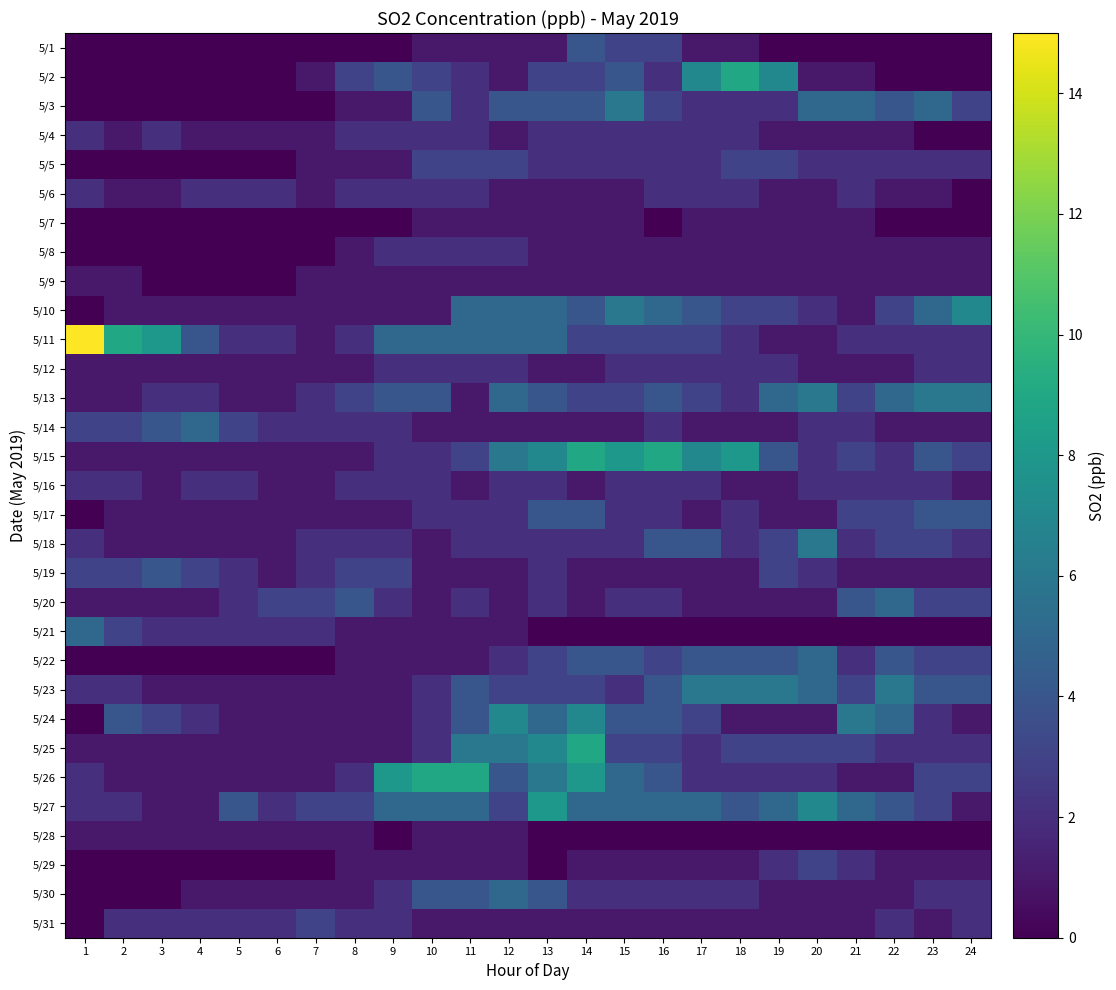

Reading left to right, list all the values displayed in this chart.

5/1: 1=0	2=0	3=0	4=0	5=0	6=0	7=0	8=0	9=0	10=1	11=1	12=1	13=1	14=4	15=3	16=3	17=1	18=1	19=0	20=0	21=0	22=0	23=0	24=0
5/2: 1=0	2=0	3=0	4=0	5=0	6=0	7=1	8=3	9=4	10=3	11=2	12=1	13=3	14=3	15=4	16=2	17=7	18=9	19=7	20=1	21=1	22=0	23=0	24=0
5/3: 1=0	2=0	3=0	4=0	5=0	6=0	7=0	8=1	9=1	10=4	11=2	12=4	13=4	14=4	15=6	16=3	17=2	18=2	19=2	20=5	21=5	22=4	23=5	24=3
5/4: 1=2	2=1	3=2	4=1	5=1	6=1	7=1	8=2	9=2	10=2	11=2	12=1	13=2	14=2	15=2	16=2	17=2	18=2	19=1	20=1	21=1	22=1	23=0	24=0
5/5: 1=0	2=0	3=0	4=0	5=0	6=0	7=1	8=1	9=1	10=3	11=3	12=3	13=2	14=2	15=2	16=2	17=2	18=3	19=3	20=2	21=2	22=2	23=2	24=2
5/6: 1=2	2=1	3=1	4=2	5=2	6=2	7=1	8=2	9=2	10=2	11=2	12=1	13=1	14=1	15=1	16=2	17=2	18=2	19=1	20=1	21=2	22=1	23=1	24=0
5/7: 1=0	2=0	3=0	4=0	5=0	6=0	7=0	8=0	9=0	10=1	11=1	12=1	13=1	14=1	15=1	16=0	17=1	18=1	19=1	20=1	21=1	22=0	23=0	24=0
5/8: 1=0	2=0	3=0	4=0	5=0	6=0	7=0	8=1	9=2	10=2	11=2	12=2	13=1	14=1	15=1	16=1	17=1	18=1	19=1	20=1	21=1	22=1	23=1	24=1
5/9: 1=1	2=1	3=0	4=0	5=0	6=0	7=1	8=1	9=1	10=1	11=1	12=1	13=1	14=1	15=1	16=1	17=1	18=1	19=1	20=1	21=1	22=1	23=1	24=1
5/10: 1=0	2=1	3=1	4=1	5=1	6=1	7=1	8=1	9=1	10=1	11=5	12=5	13=5	14=4	15=6	16=5	17=4	18=3	19=3	20=2	21=1	22=3	23=5	24=7
5/11: 1=15	2=9	3=8	4=4	5=2	6=2	7=1	8=2	9=5	10=5	11=5	12=5	13=5	14=3	15=3	16=3	17=3	18=2	19=1	20=1	21=2	22=2	23=2	24=2
5/12: 1=1	2=1	3=1	4=1	5=1	6=1	7=1	8=1	9=2	10=2	11=2	12=2	13=1	14=1	15=2	16=2	17=2	18=2	19=2	20=1	21=1	22=1	23=2	24=2
5/13: 1=1	2=1	3=2	4=2	5=1	6=1	7=2	8=3	9=4	10=4	11=1	12=5	13=4	14=3	15=3	16=4	17=3	18=2	19=5	20=6	21=3	22=5	23=6	24=6
5/14: 1=3	2=3	3=4	4=5	5=3	6=2	7=2	8=2	9=2	10=1	11=1	12=1	13=1	14=1	15=1	16=2	17=1	18=1	19=1	20=2	21=2	22=1	23=1	24=1
5/15: 1=1	2=1	3=1	4=1	5=1	6=1	7=1	8=1	9=2	10=2	11=3	12=6	13=7	14=9	15=8	16=9	17=7	18=8	19=4	20=2	21=3	22=2	23=4	24=3
5/16: 1=2	2=2	3=1	4=2	5=2	6=1	7=1	8=2	9=2	10=2	11=1	12=2	13=2	14=1	15=2	16=2	17=2	18=1	19=1	20=2	21=2	22=2	23=2	24=1
5/17: 1=0	2=1	3=1	4=1	5=1	6=1	7=1	8=1	9=1	10=2	11=2	12=2	13=4	14=4	15=2	16=2	17=1	18=2	19=1	20=1	21=3	22=3	23=4	24=4
5/18: 1=2	2=1	3=1	4=1	5=1	6=1	7=2	8=2	9=2	10=1	11=2	12=2	13=2	14=2	15=2	16=4	17=4	18=2	19=3	20=6	21=2	22=3	23=3	24=2
5/19: 1=3	2=3	3=4	4=3	5=2	6=1	7=2	8=3	9=3	10=1	11=1	12=1	13=2	14=1	15=1	16=1	17=1	18=1	19=3	20=2	21=1	22=1	23=1	24=1
5/20: 1=1	2=1	3=1	4=1	5=2	6=3	7=3	8=4	9=2	10=1	11=2	12=1	13=2	14=1	15=2	16=2	17=1	18=1	19=1	20=1	21=4	22=5	23=3	24=3
5/21: 1=5	2=3	3=2	4=2	5=2	6=2	7=2	8=1	9=1	10=1	11=1	12=1	13=0	14=0	15=0	16=0	17=0	18=0	19=0	20=0	21=0	22=0	23=0	24=0
5/22: 1=0	2=0	3=0	4=0	5=0	6=0	7=0	8=1	9=1	10=1	11=1	12=2	13=3	14=4	15=4	16=3	17=4	18=4	19=4	20=5	21=2	22=4	23=3	24=3
5/23: 1=2	2=2	3=1	4=1	5=1	6=1	7=1	8=1	9=1	10=2	11=4	12=3	13=3	14=3	15=2	16=4	17=6	18=6	19=6	20=5	21=3	22=6	23=4	24=4
5/24: 1=0	2=4	3=3	4=2	5=1	6=1	7=1	8=1	9=1	10=2	11=4	12=7	13=5	14=7	15=4	16=4	17=3	18=1	19=1	20=1	21=6	22=5	23=2	24=1
5/25: 1=1	2=1	3=1	4=1	5=1	6=1	7=1	8=1	9=1	10=2	11=6	12=6	13=7	14=9	15=3	16=3	17=2	18=3	19=3	20=3	21=3	22=2	23=2	24=2
5/26: 1=2	2=1	3=1	4=1	5=1	6=1	7=1	8=2	9=8	10=9	11=9	12=4	13=6	14=8	15=5	16=4	17=2	18=2	19=2	20=2	21=1	22=1	23=3	24=3
5/27: 1=2	2=2	3=1	4=1	5=4	6=2	7=3	8=3	9=5	10=5	11=5	12=3	13=8	14=5	15=5	16=5	17=5	18=4	19=5	20=7	21=5	22=4	23=3	24=1
5/28: 1=1	2=1	3=1	4=1	5=1	6=1	7=1	8=1	9=0	10=1	11=1	12=1	13=0	14=0	15=0	16=0	17=0	18=0	19=0	20=0	21=0	22=0	23=0	24=0
5/29: 1=0	2=0	3=0	4=0	5=0	6=0	7=0	8=1	9=1	10=1	11=1	12=1	13=0	14=1	15=1	16=1	17=1	18=1	19=2	20=3	21=2	22=1	23=1	24=1
5/30: 1=0	2=0	3=0	4=1	5=1	6=1	7=1	8=1	9=2	10=4	11=4	12=5	13=4	14=2	15=2	16=2	17=2	18=2	19=1	20=1	21=1	22=1	23=2	24=2
5/31: 1=0	2=2	3=2	4=2	5=2	6=2	7=3	8=2	9=2	10=1	11=1	12=1	13=1	14=1	15=1	16=1	17=1	18=1	19=1	20=1	21=1	22=2	23=1	24=2